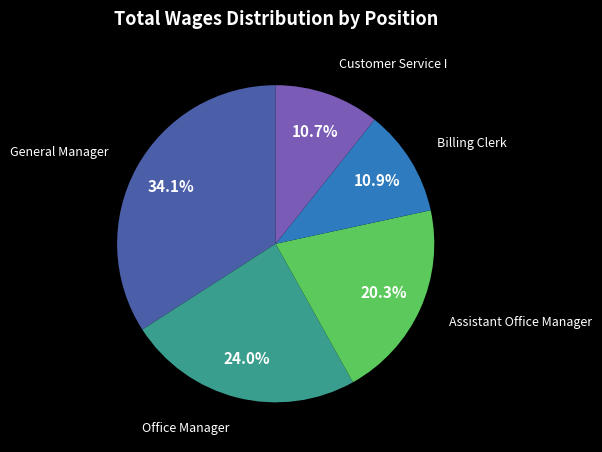

Is there a majority slice in this chart?

No